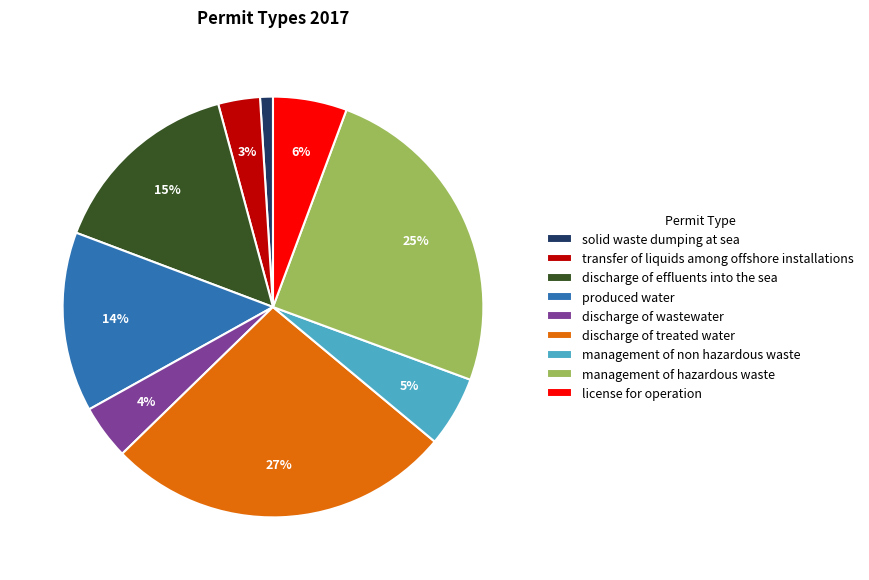

True or false: discharge of treated water accounts for 32% of the total.

False